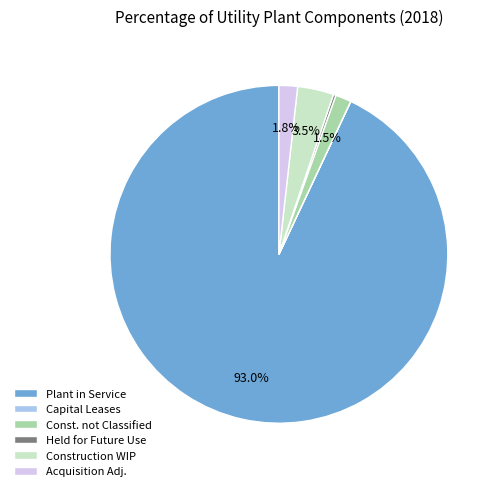

Is there any slice that represents more than half of the pie?

Yes